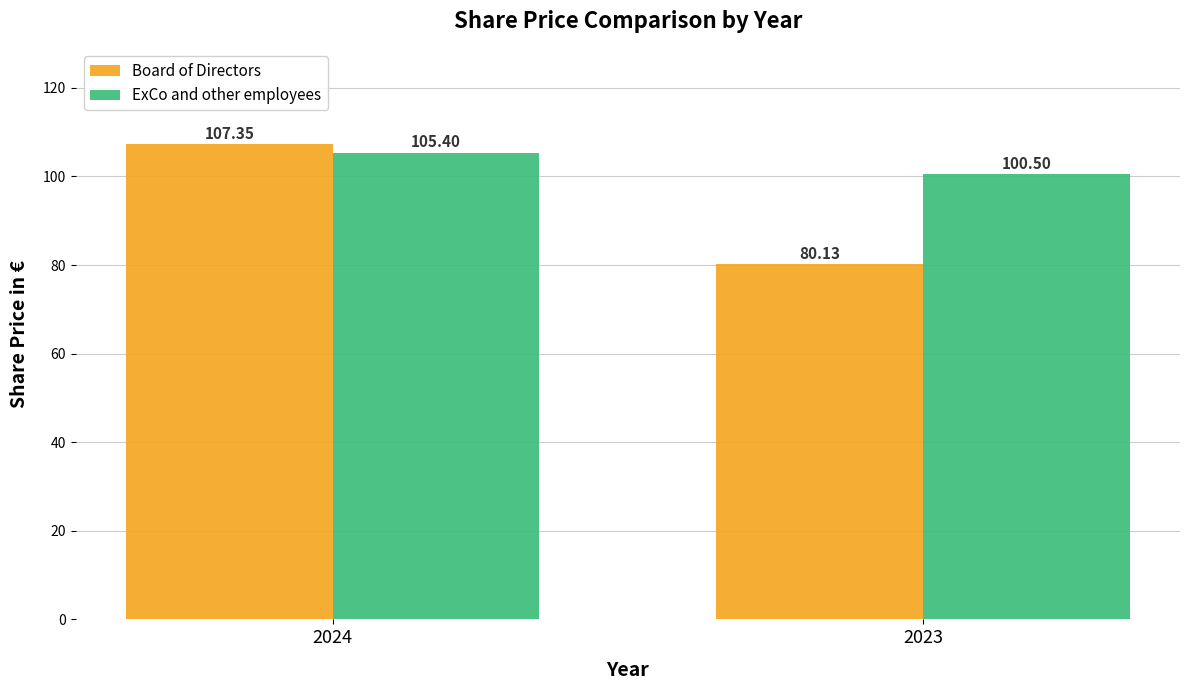

How many bars are there in total?

4